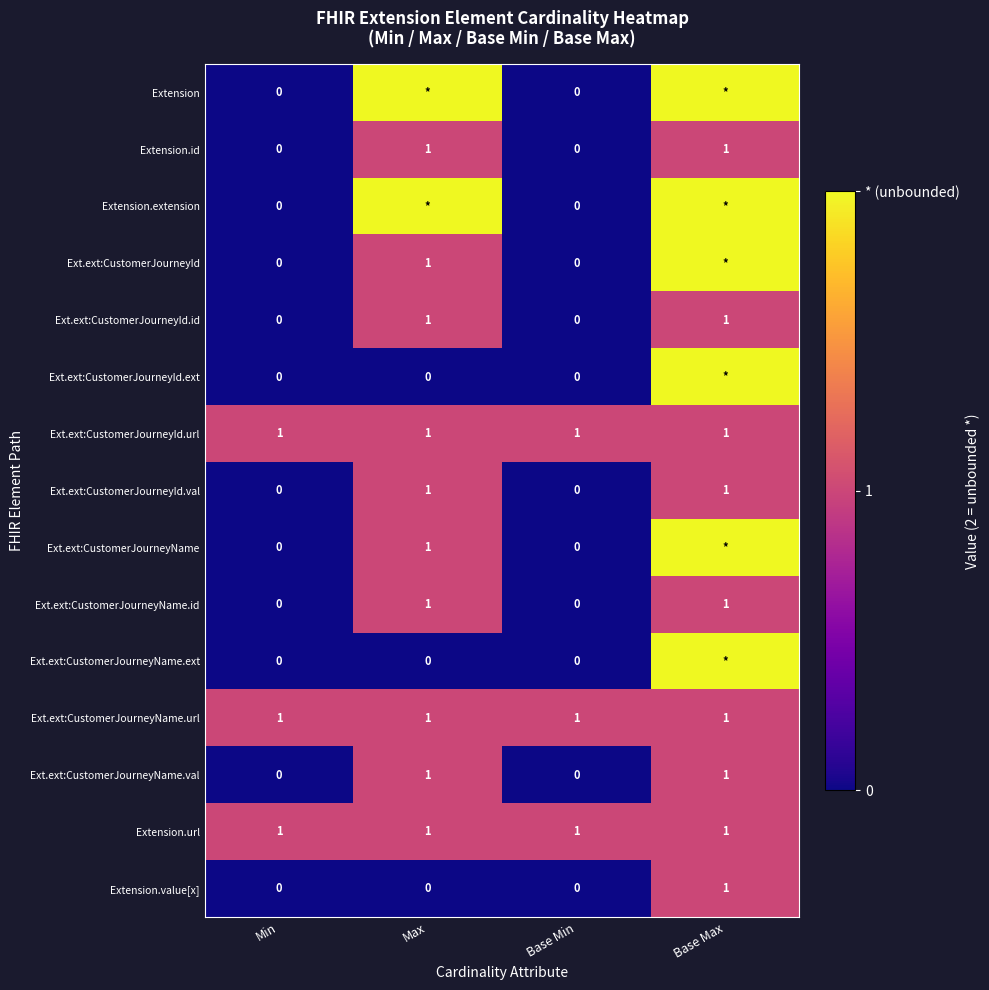

The Extension.id series shows 1 at Min. True or false?

False